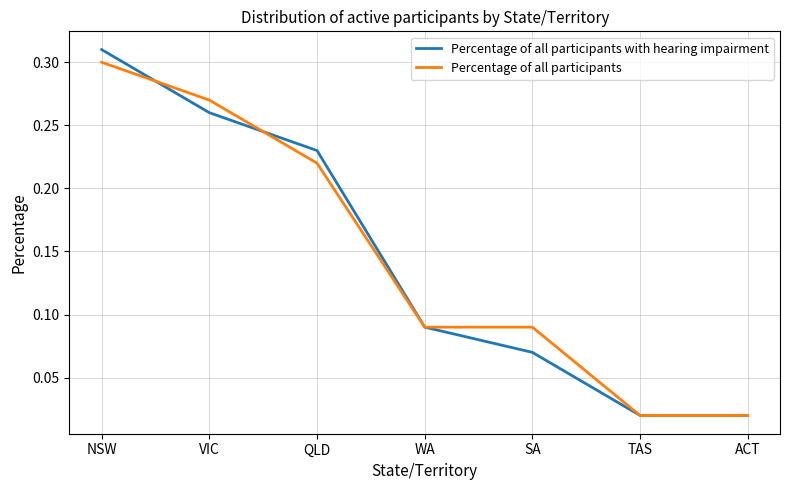

Between VIC and SA, which series saw the biggest shift?

Percentage of all participants with hearing impairment